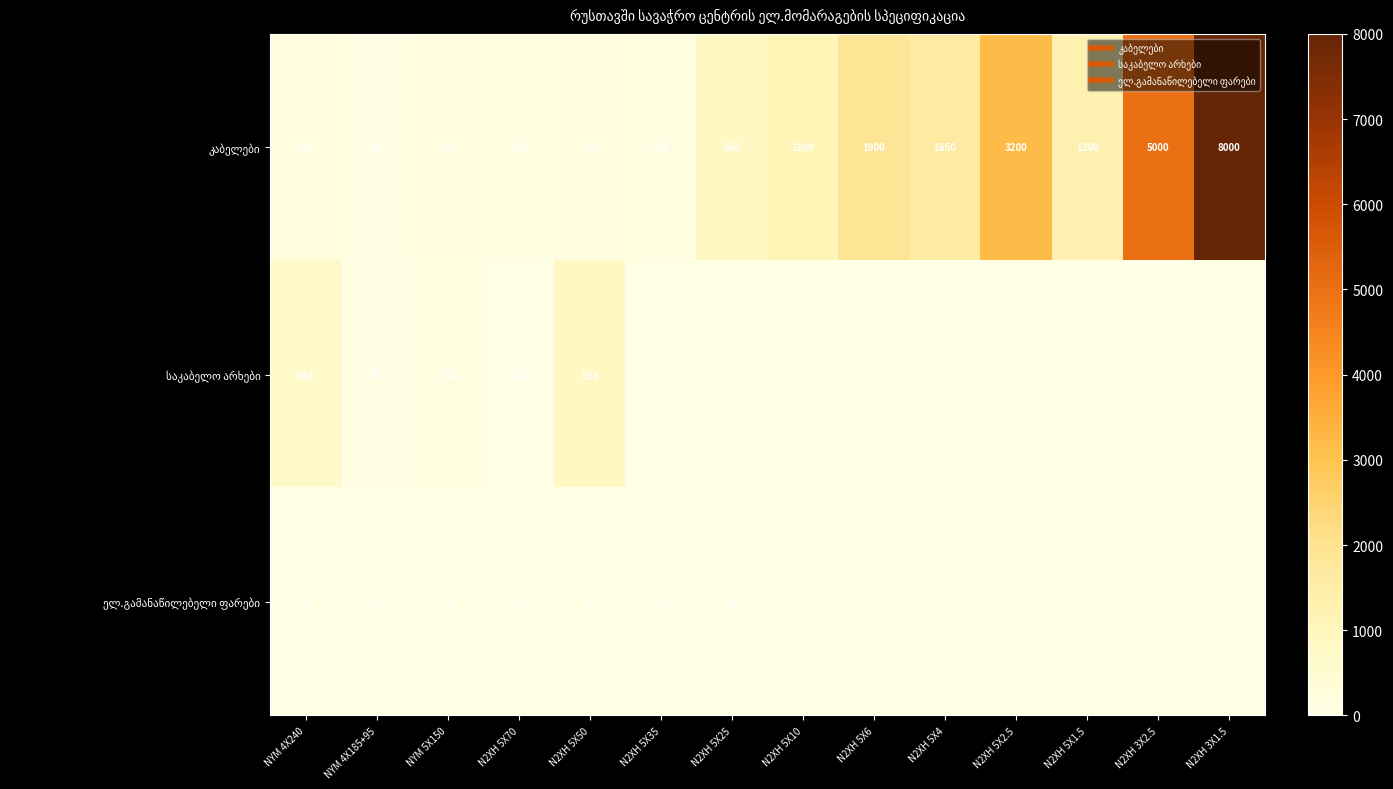

At which label does კაბელები reach its minimum?

NYM 4X185+95